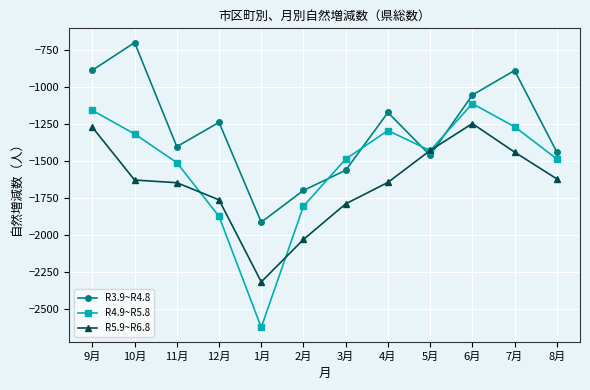

What value does the R4.9~R5.8 series have at 11月, to the nearest 10?

-1510